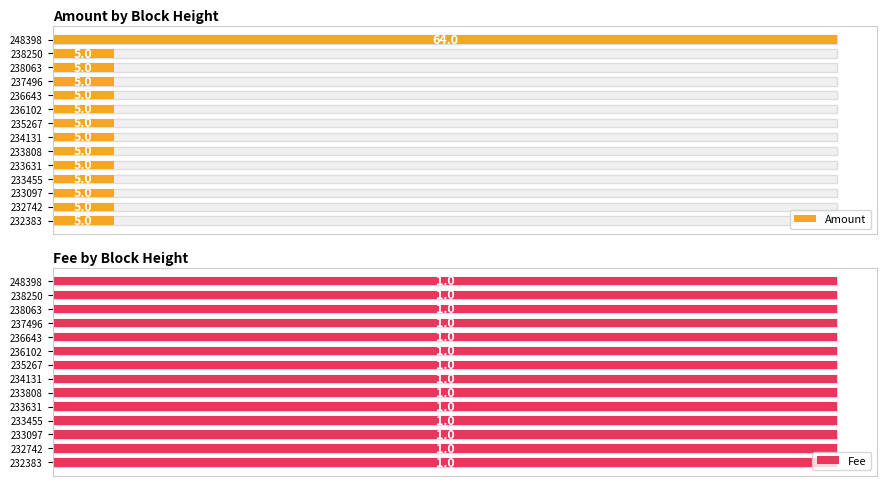

The value of Amount at 9 is 11.1. True or false?

False